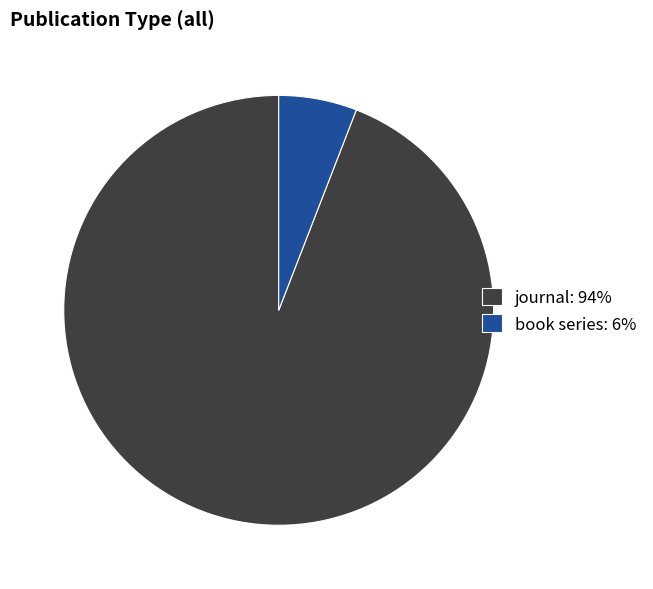

Combined, do book series: 6% and journal: 94% account for over 50%?

Yes